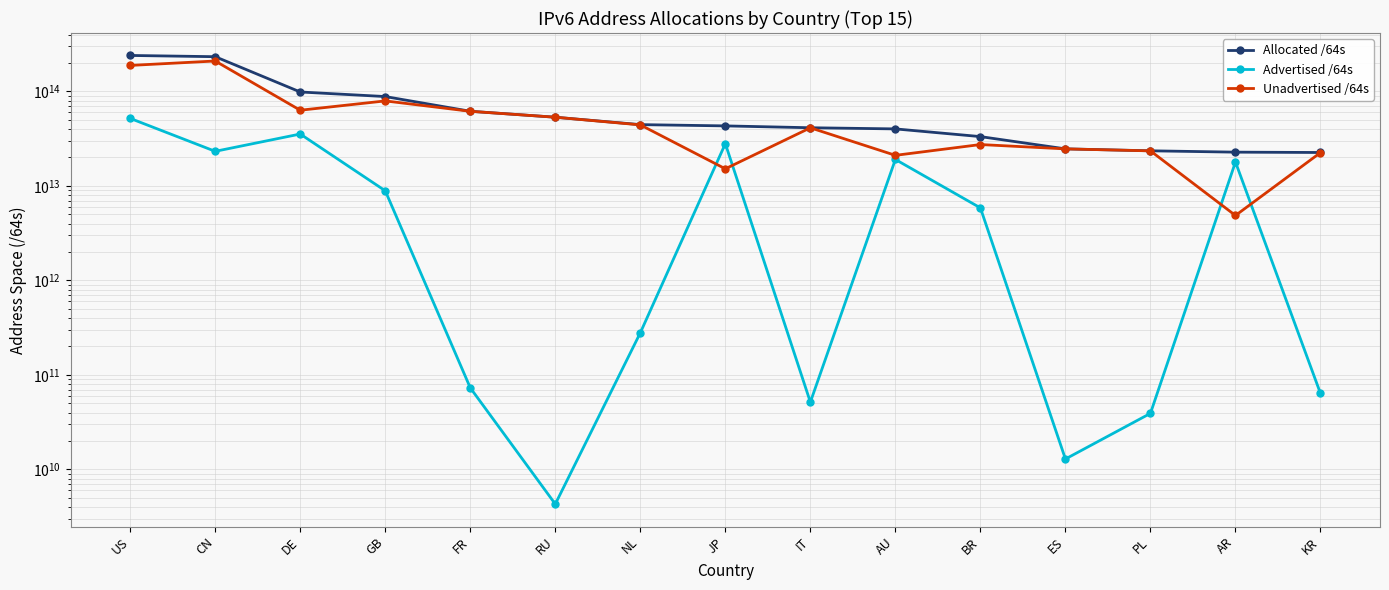

What is the total value across all series at RU?

106738566168576